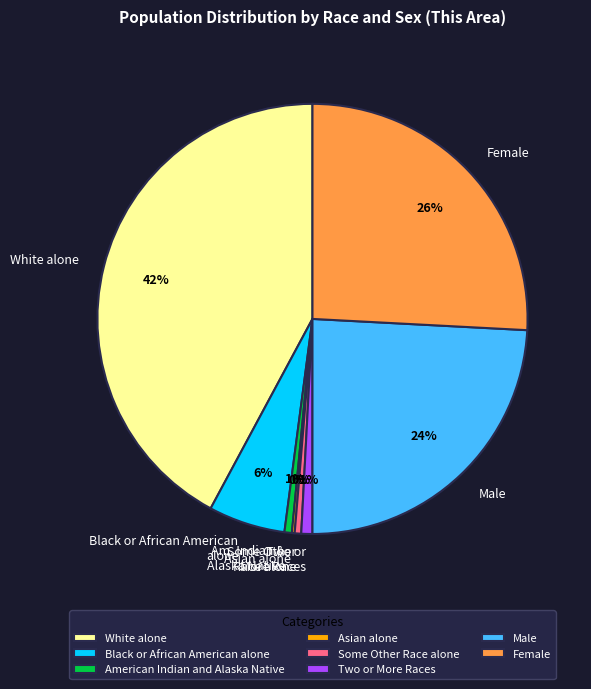

Do Two or More Races and Some Other Race alone together represent more than half of the pie?

No